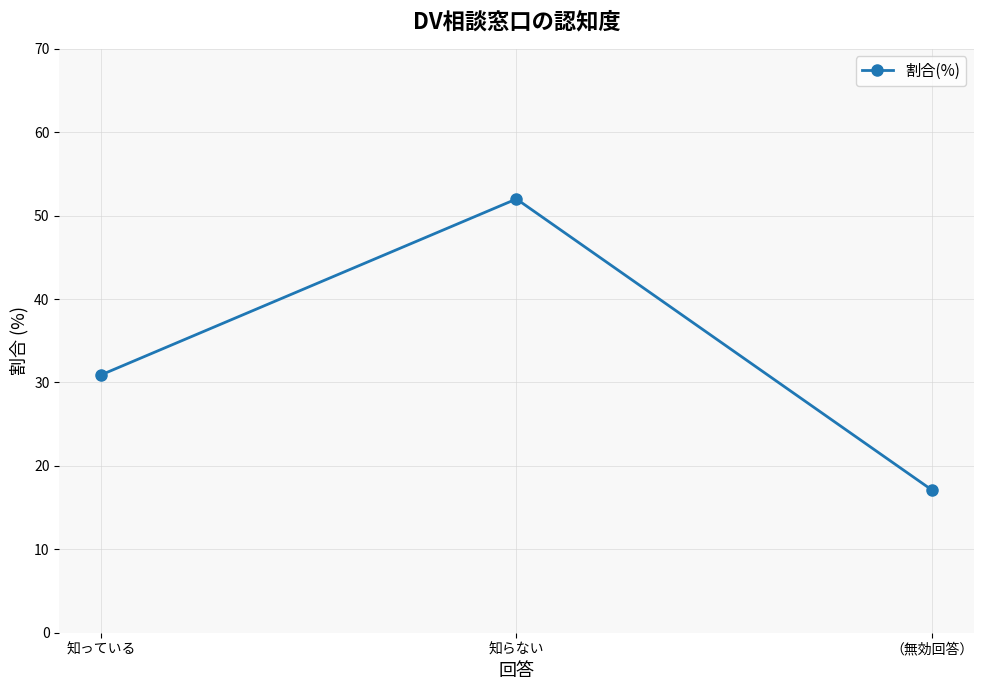

List the labels in order of value, smallest first.

（無効回答）, 知っている, 知らない